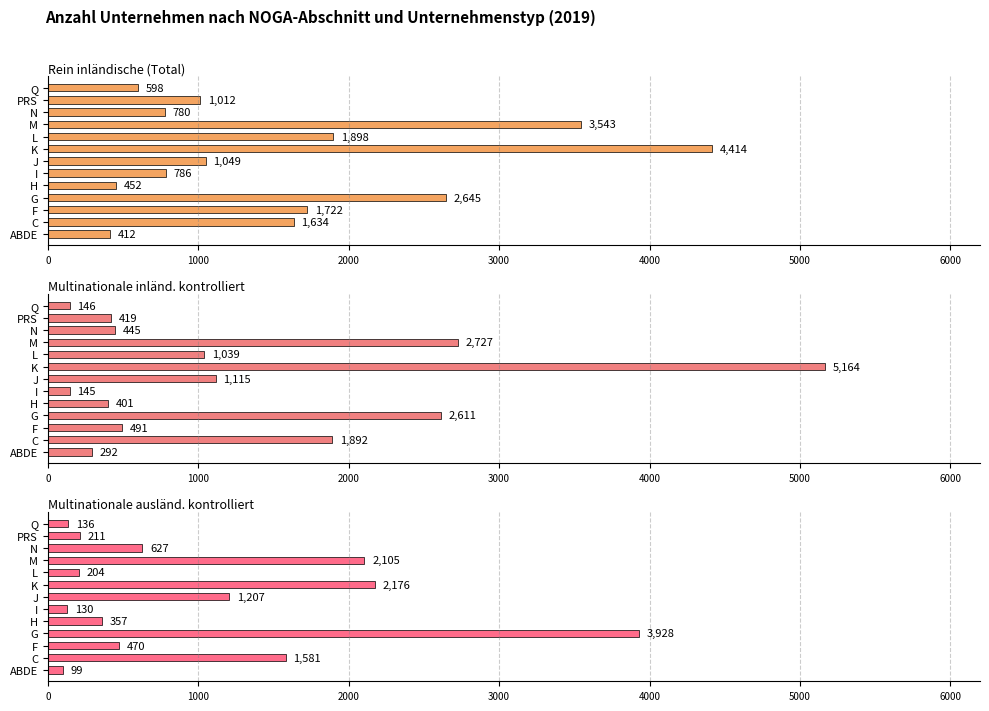

Reading left to right, extract all data points from this chart.

Rein inländische (Total): 412	1634	1722	2645	452	786	1049	4414	1898	3543	780	1012	598
Multinationale inländ. kontrolliert: 292	1892	491	2611	401	145	1115	5164	1039	2727	445	419	146
Multinationale ausländ. kontrolliert: 99	1581	470	3928	357	130	1207	2176	204	2105	627	211	136